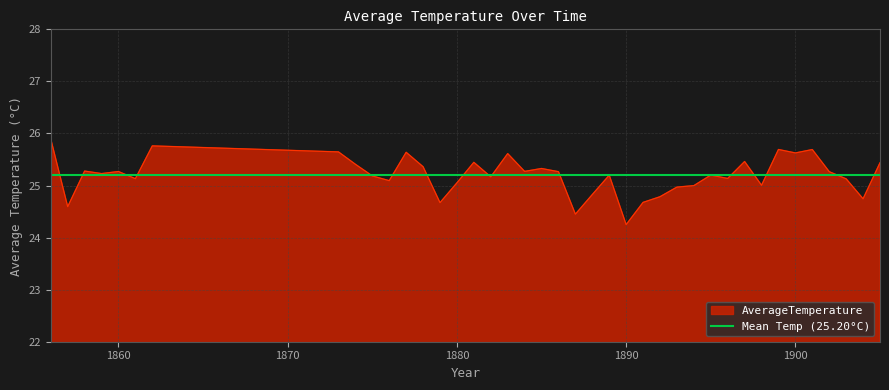

What is the sum of the values at 1884 and 1895?

50.5